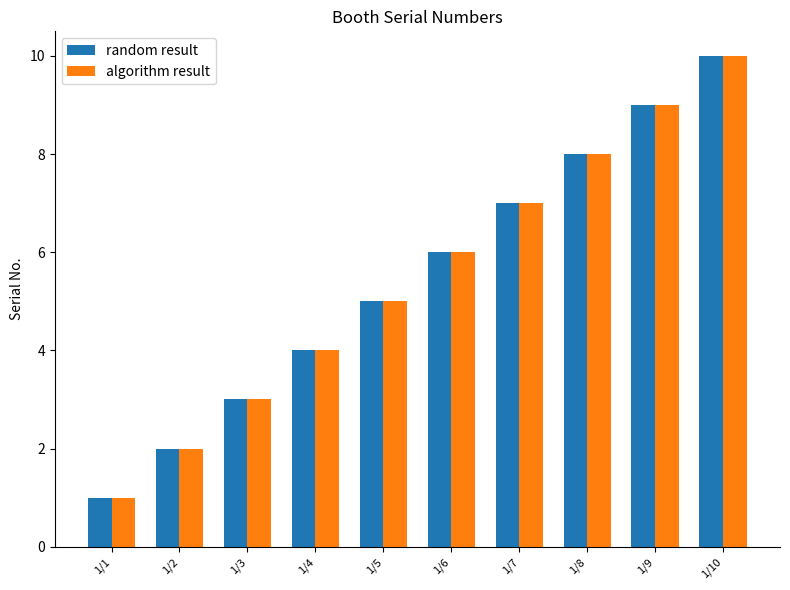

Read the random result value at 1/9.

9